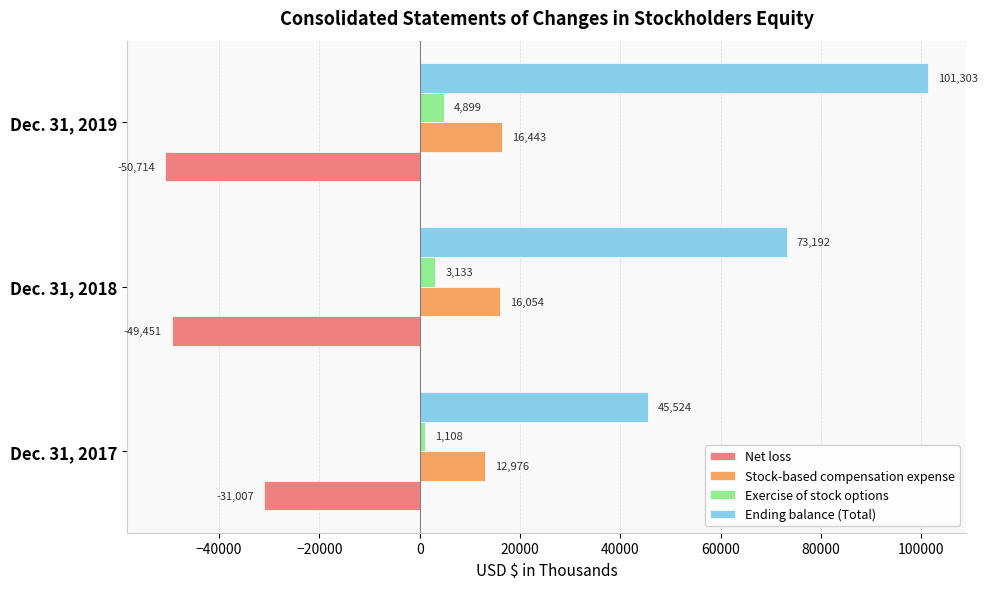

List the labels in order of Exercise of stock options value, smallest first.

Dec. 31, 2017, Dec. 31, 2018, Dec. 31, 2019